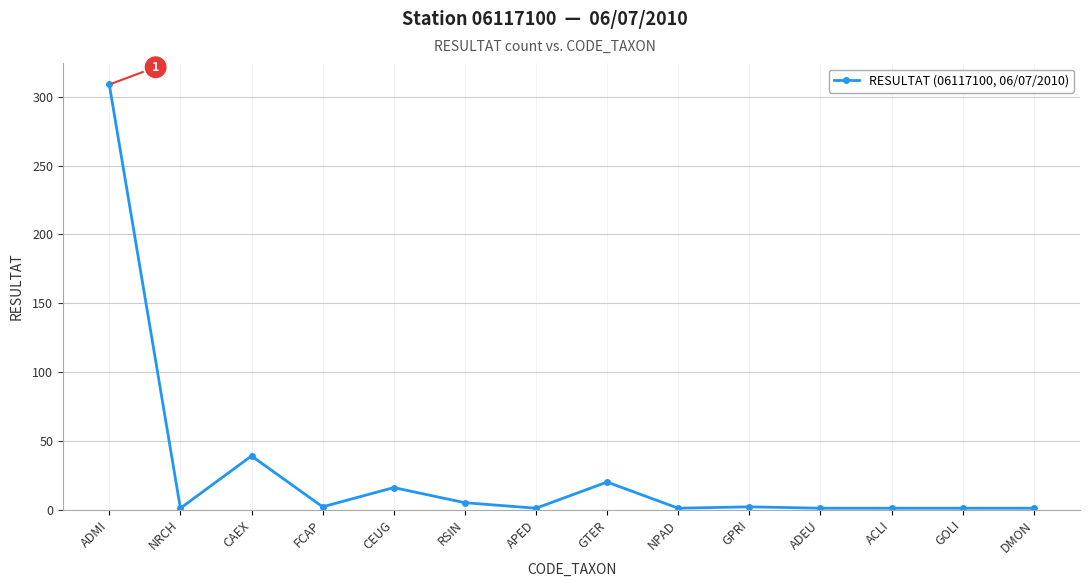

Where is the data nearest to the value 155?

CAEX